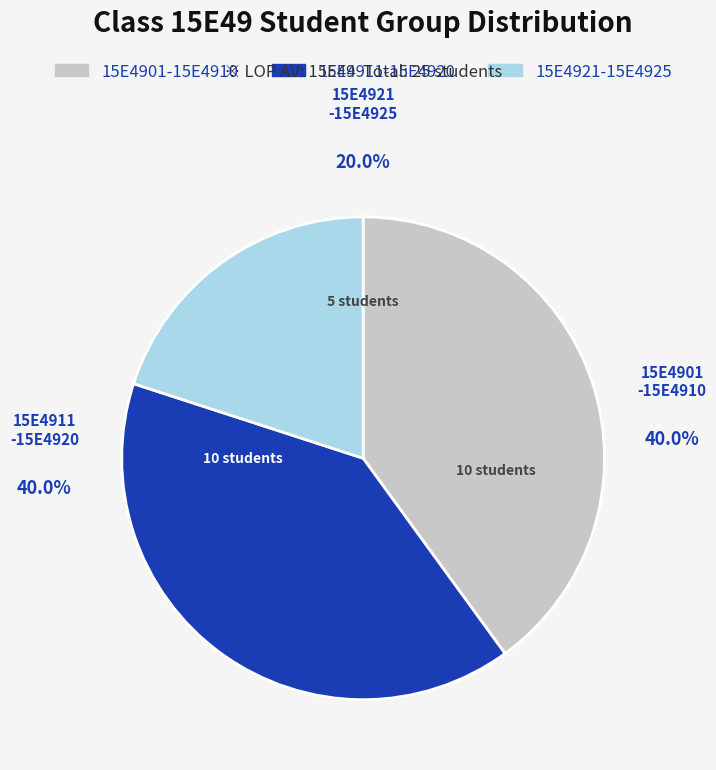

The 15E4921-15E4925 slice represents 5% of the pie. True or false?

False